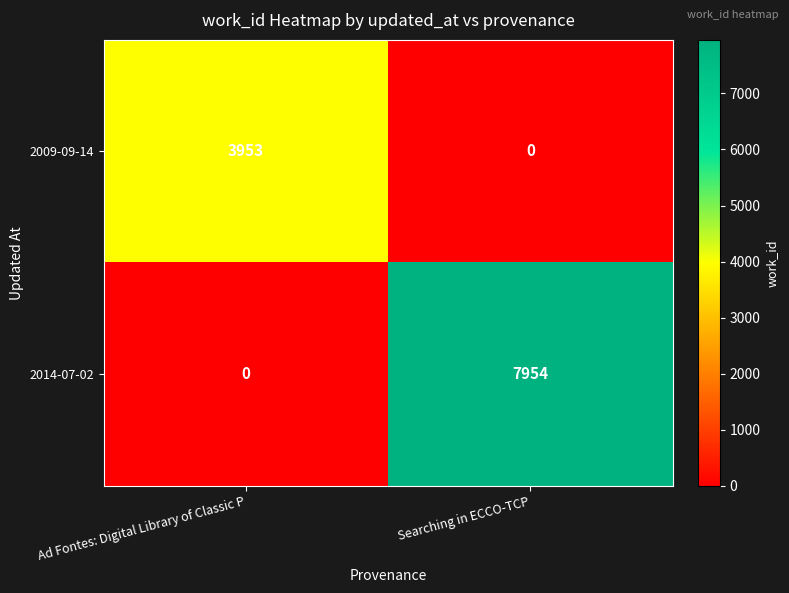

What is the average value of the 2014-07-02 series?

3977